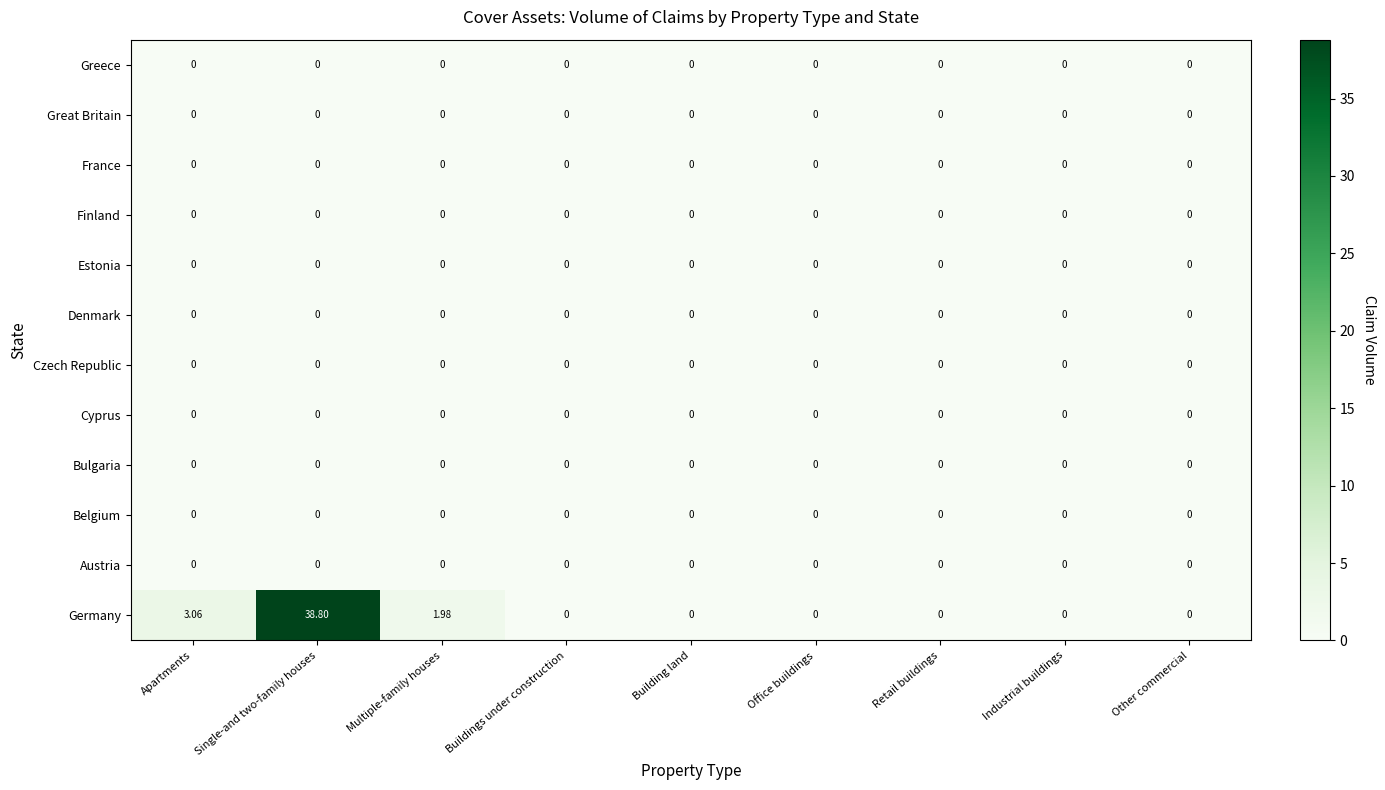

What is the greatest value displayed?

38.8